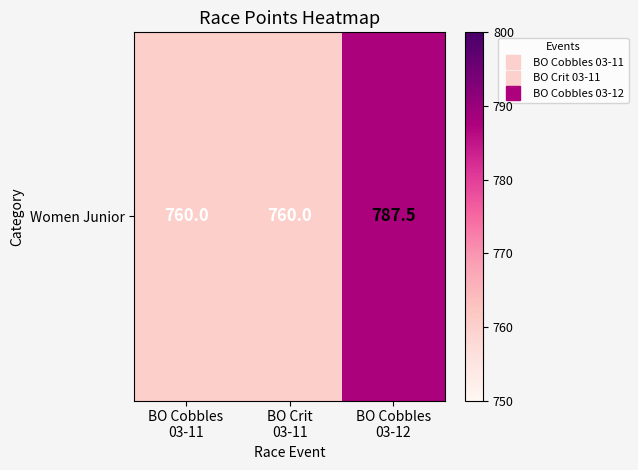

Read the value at BO Cobbles
03-11.

760.0